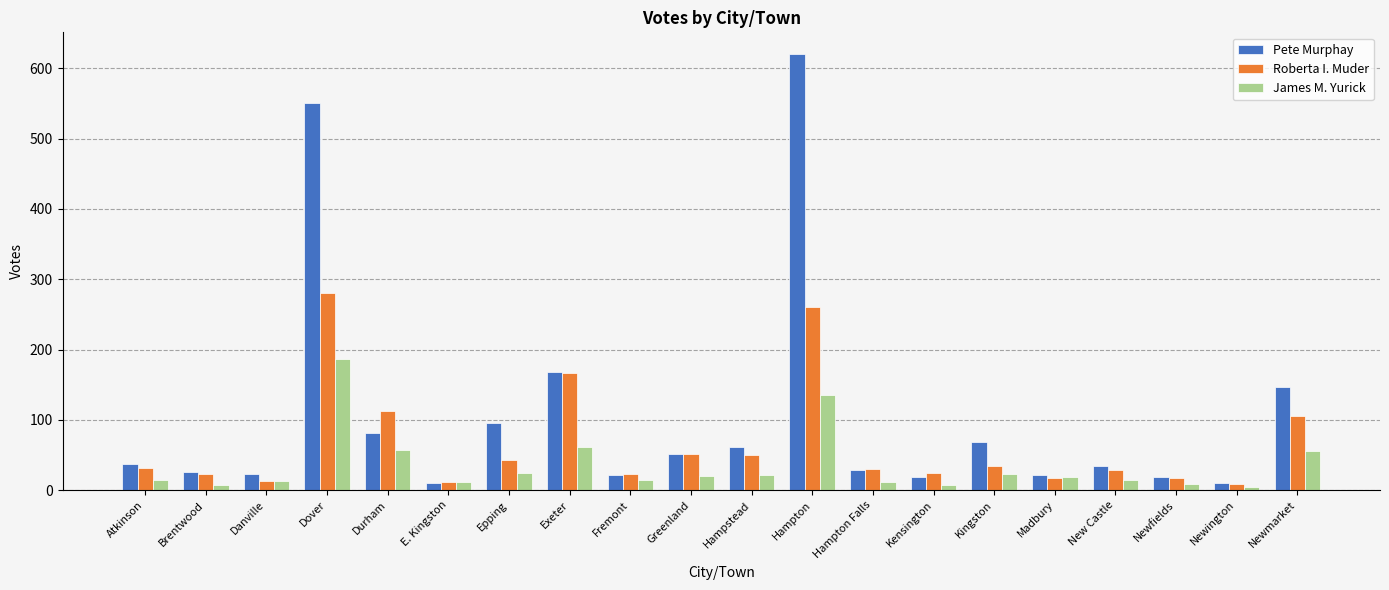

Read the James M. Yurick value at Madbury.

19